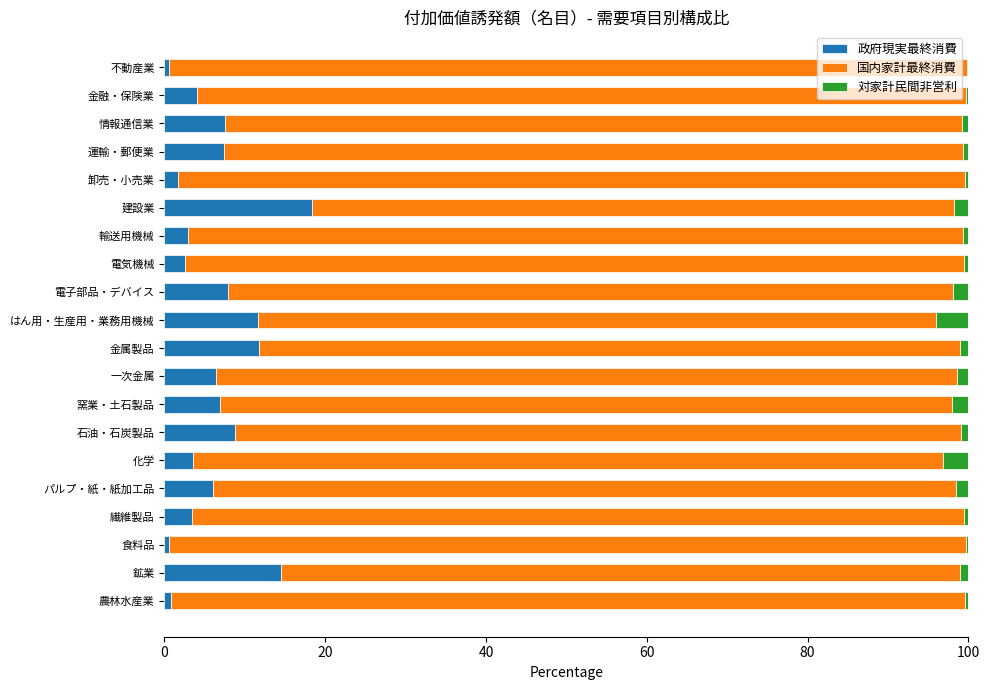

The 政府現実最終消費 series shows 6.0 at パルプ・紙・紙加工品. True or false?

True